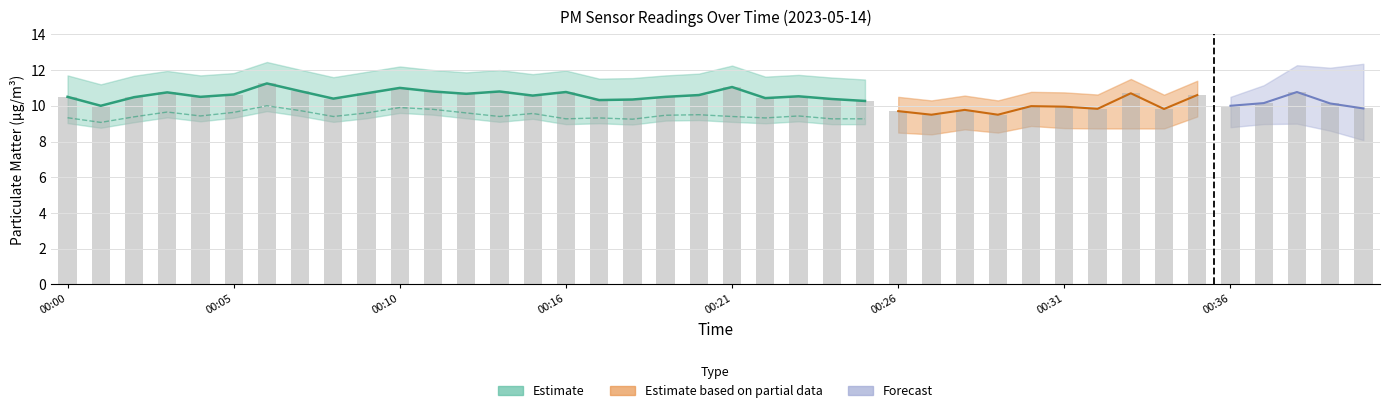

What is the difference between the maximum and second lowest values?

1.8